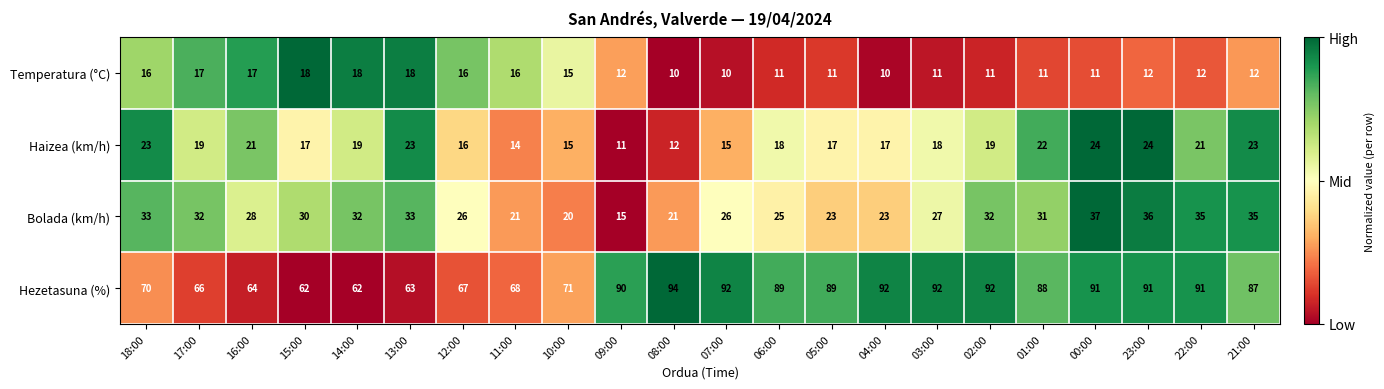

Which series has the largest total across all categories?

Hezetasuna (%)